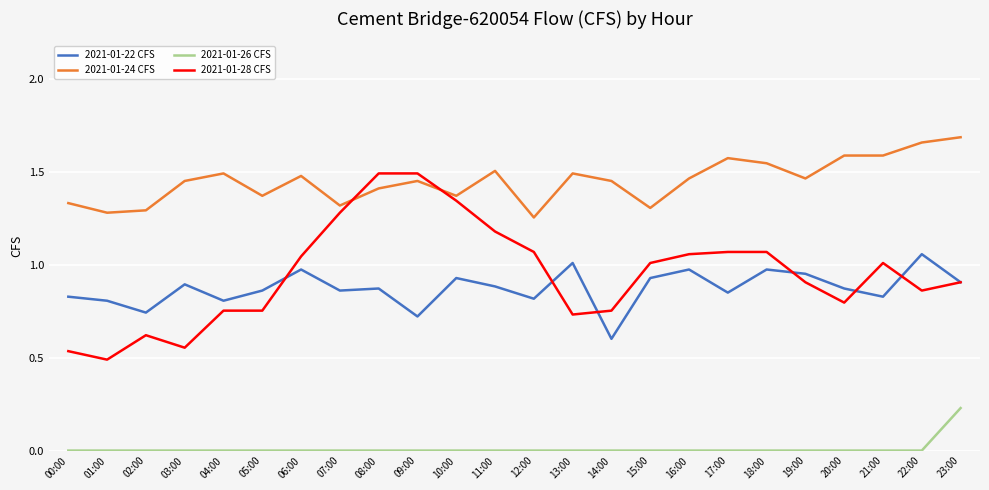

Which series changed the most between 05:00 and 15:00?

2021-01-28 CFS